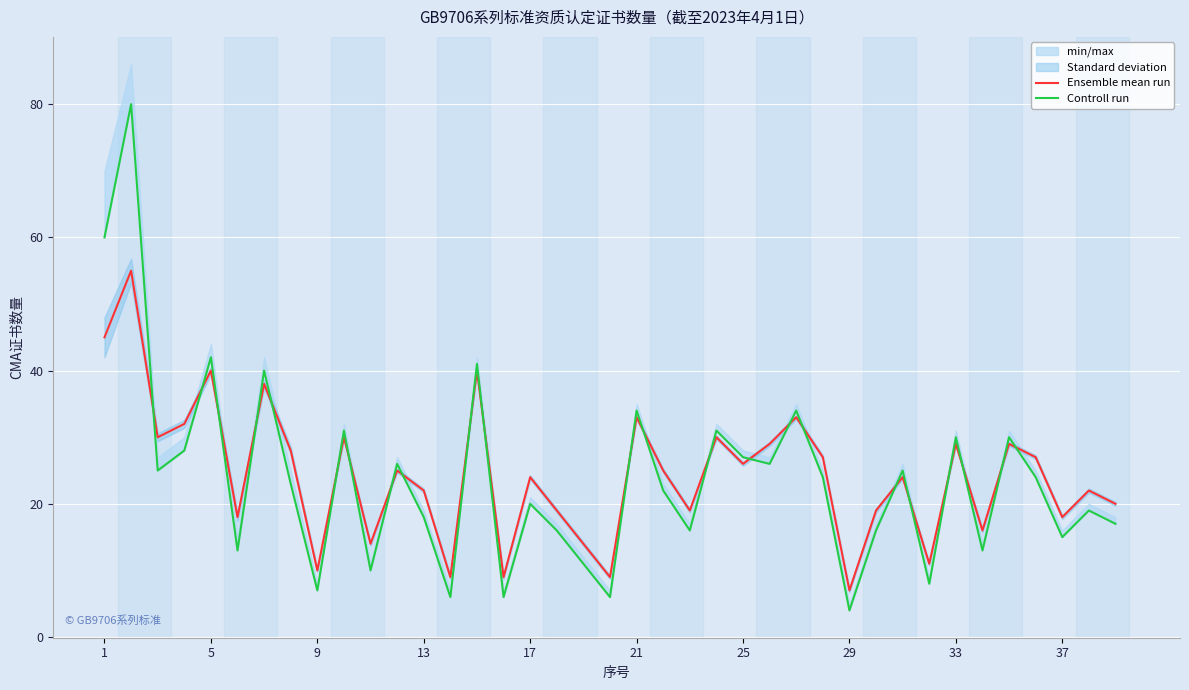

The Controll run series shows 18 at 18. True or false?

False